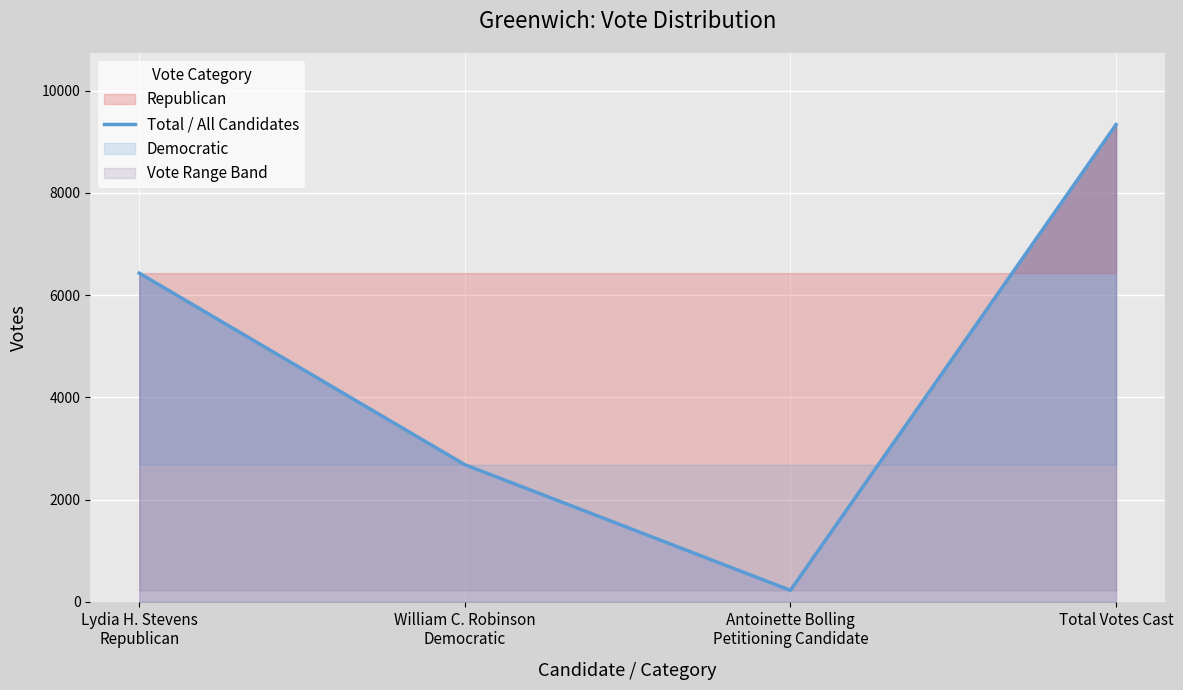

Which has a higher value, Total Votes Cast or Lydia H. Stevens
Republican?

Total Votes Cast